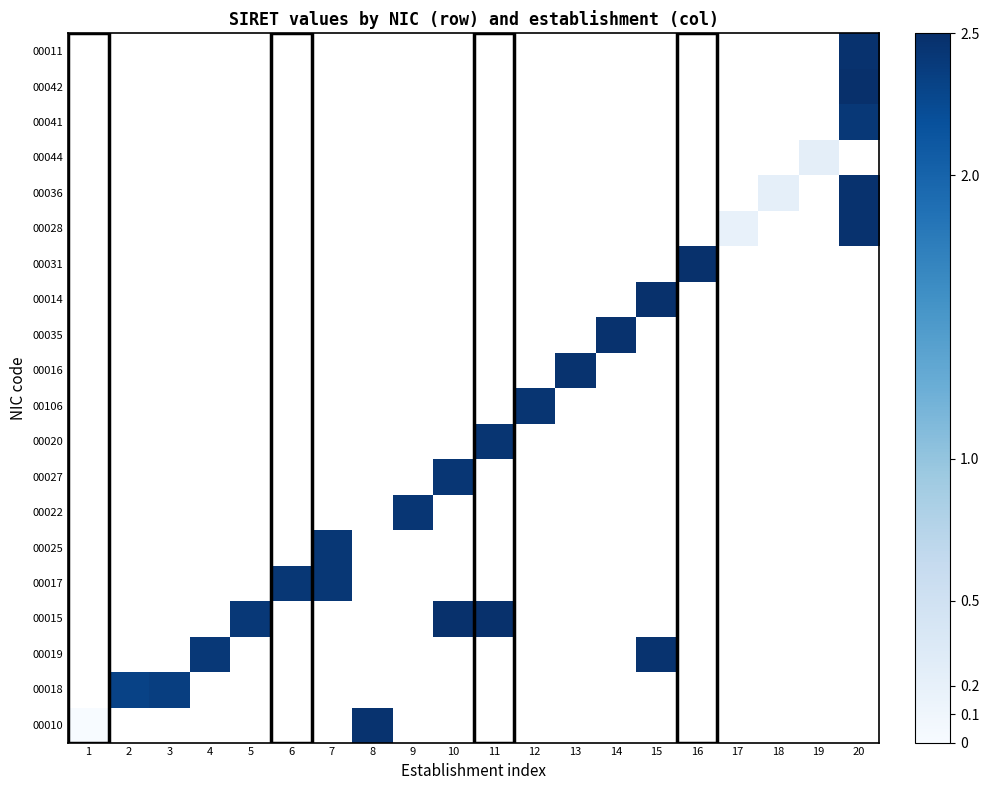

How many positive values does the 00036 series have?

2